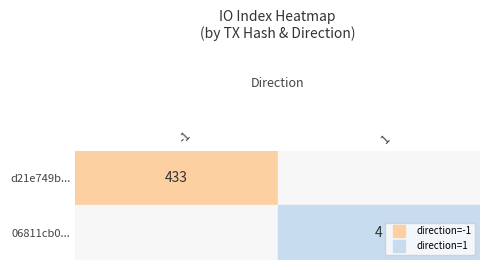

Reading left to right, what are all the values shown in this chart?

d21e749b...: -1	433
06811cb0...: 1	4